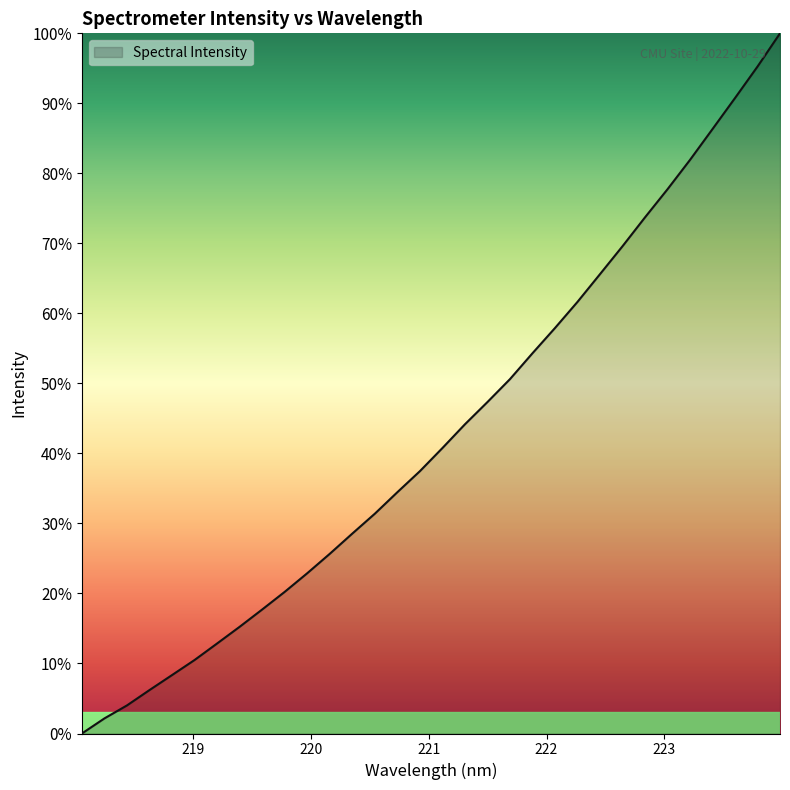

What is the greatest value displayed?

100.0